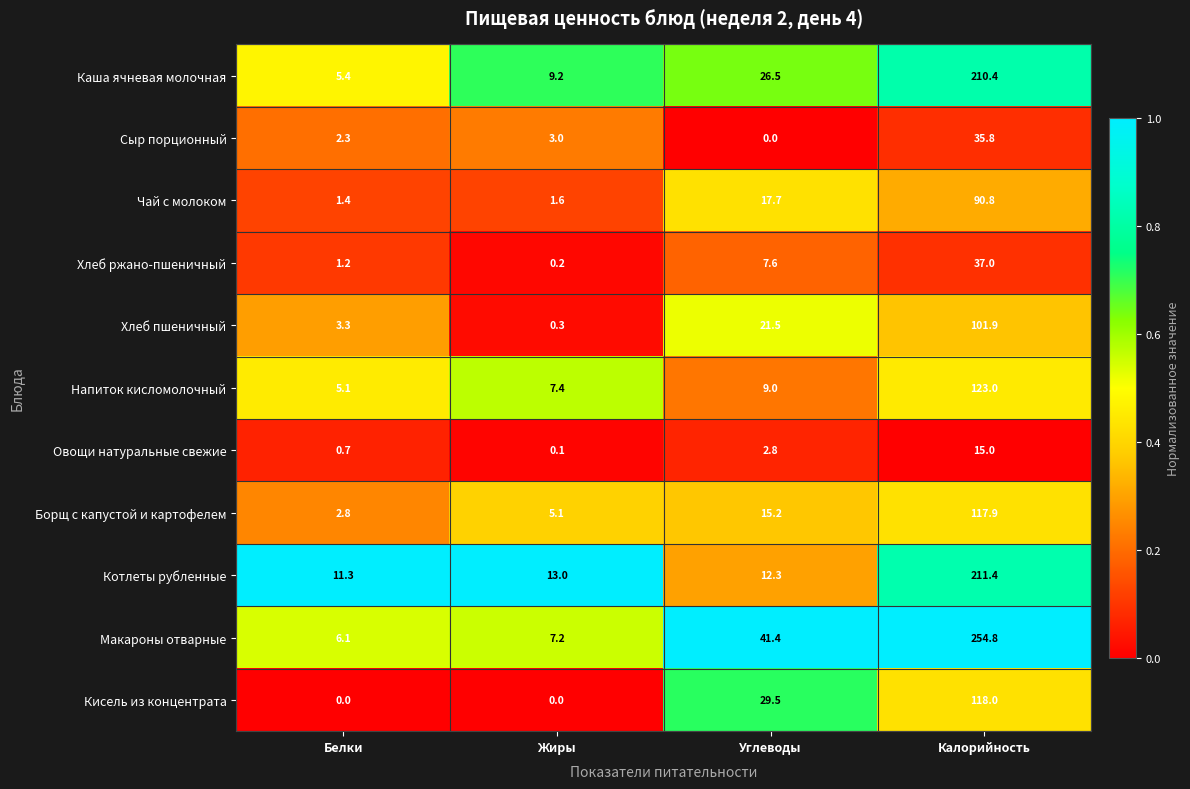

At which label is Макароны отварные closest to 130?

Углеводы